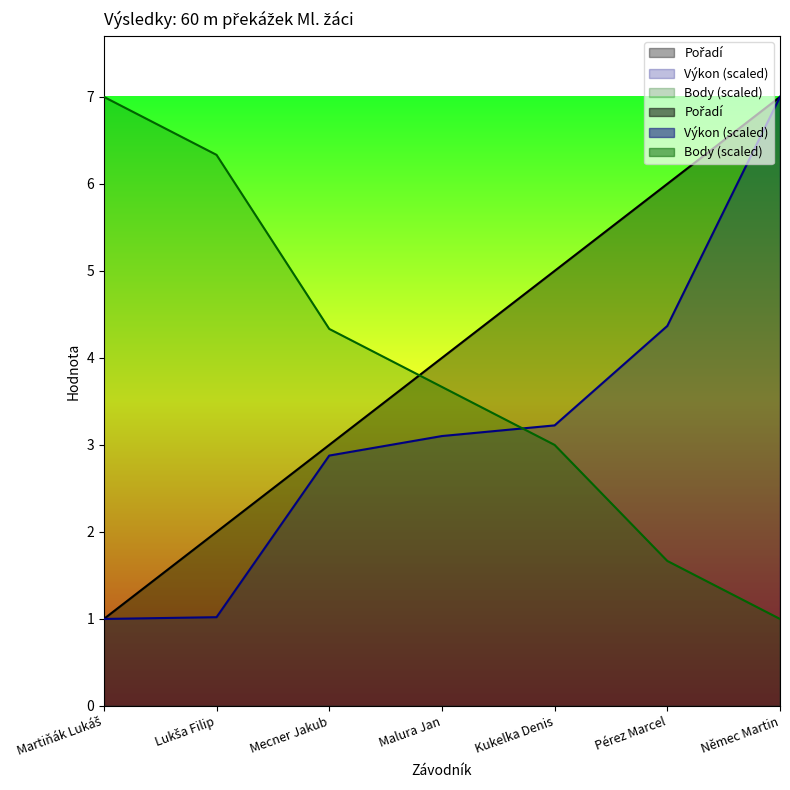

List the series in order of their overall mean, highest first.

Pořadí, Body, Výkon